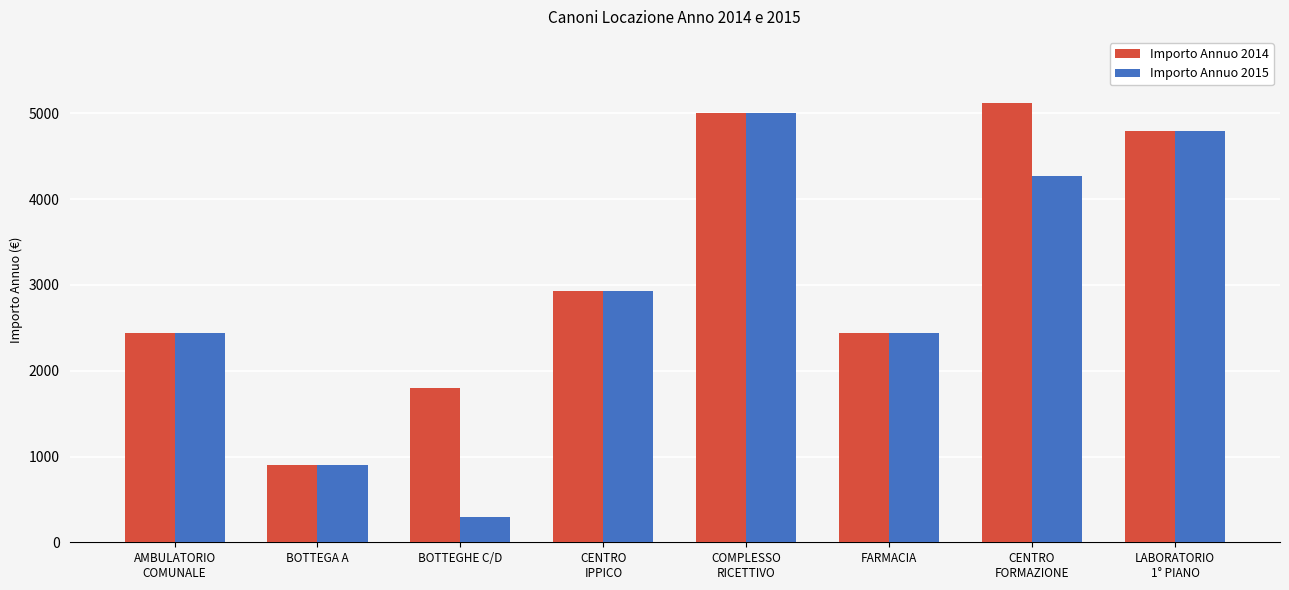

At how many categories does at least one series exceed 2722?

4